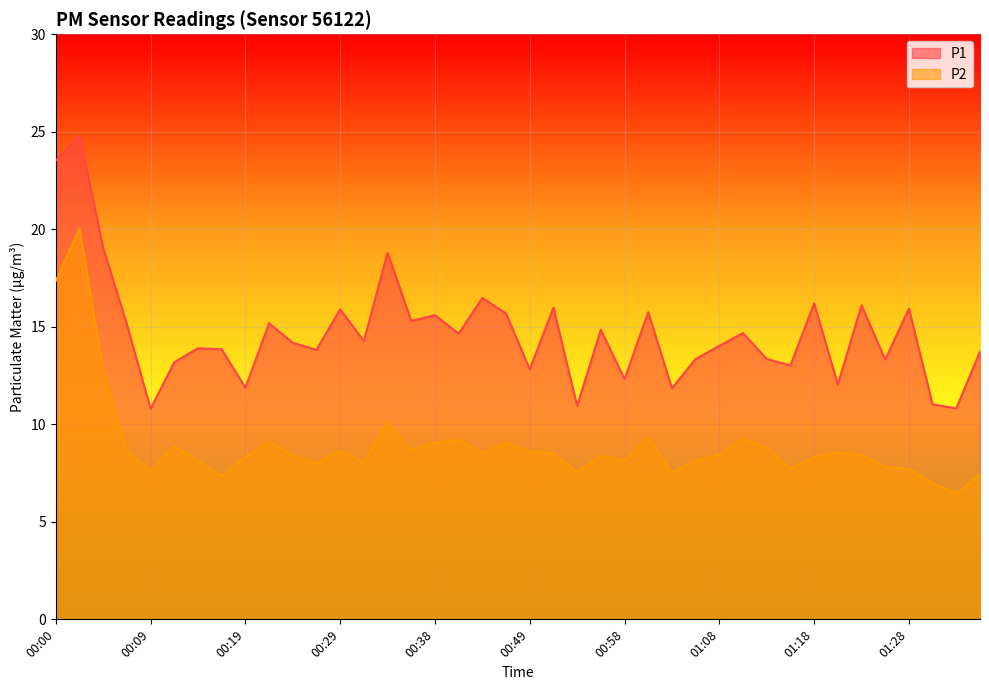

Reading left to right, what are all the values shown in this chart?

P1: 00:00=23.5	00:02=24.8	00:04=19.1	00:07=15.1	00:09=10.8	00:12=13.2	00:14=13.9	00:17=13.8	00:19=11.9	00:21=15.2	00:24=14.2	00:26=13.8	00:29=15.9	00:31=14.3	00:34=18.8	00:36=15.3	00:38=15.6	00:41=14.7	00:44=16.5	00:46=15.7	00:49=12.8	00:51=16.0	00:53=10.9	00:56=14.8	00:58=12.3	01:01=15.8	01:03=11.8	01:06=13.3	01:08=14.0	01:10=14.7	01:13=13.3	01:15=13.0	01:18=16.2	01:20=12.1	01:23=16.1	01:25=13.3	01:28=15.9	01:30=11.0	01:32=10.8	01:35=13.7
P2: 00:00=17.4	00:02=20.1	00:04=12.8	00:07=8.7	00:09=7.6	00:12=8.9	00:14=8.1	00:17=7.3	00:19=8.3	00:21=9.1	00:24=8.4	00:26=8.0	00:29=8.7	00:31=8.1	00:34=10.1	00:36=8.7	00:38=9.1	00:41=9.2	00:44=8.5	00:46=9.1	00:49=8.6	00:51=8.5	00:53=7.5	00:56=8.4	00:58=8.1	01:01=9.3	01:03=7.5	01:06=8.1	01:08=8.4	01:10=9.2	01:13=8.8	01:15=7.7	01:18=8.3	01:20=8.6	01:23=8.4	01:25=7.8	01:28=7.7	01:30=7.0	01:32=6.5	01:35=7.4